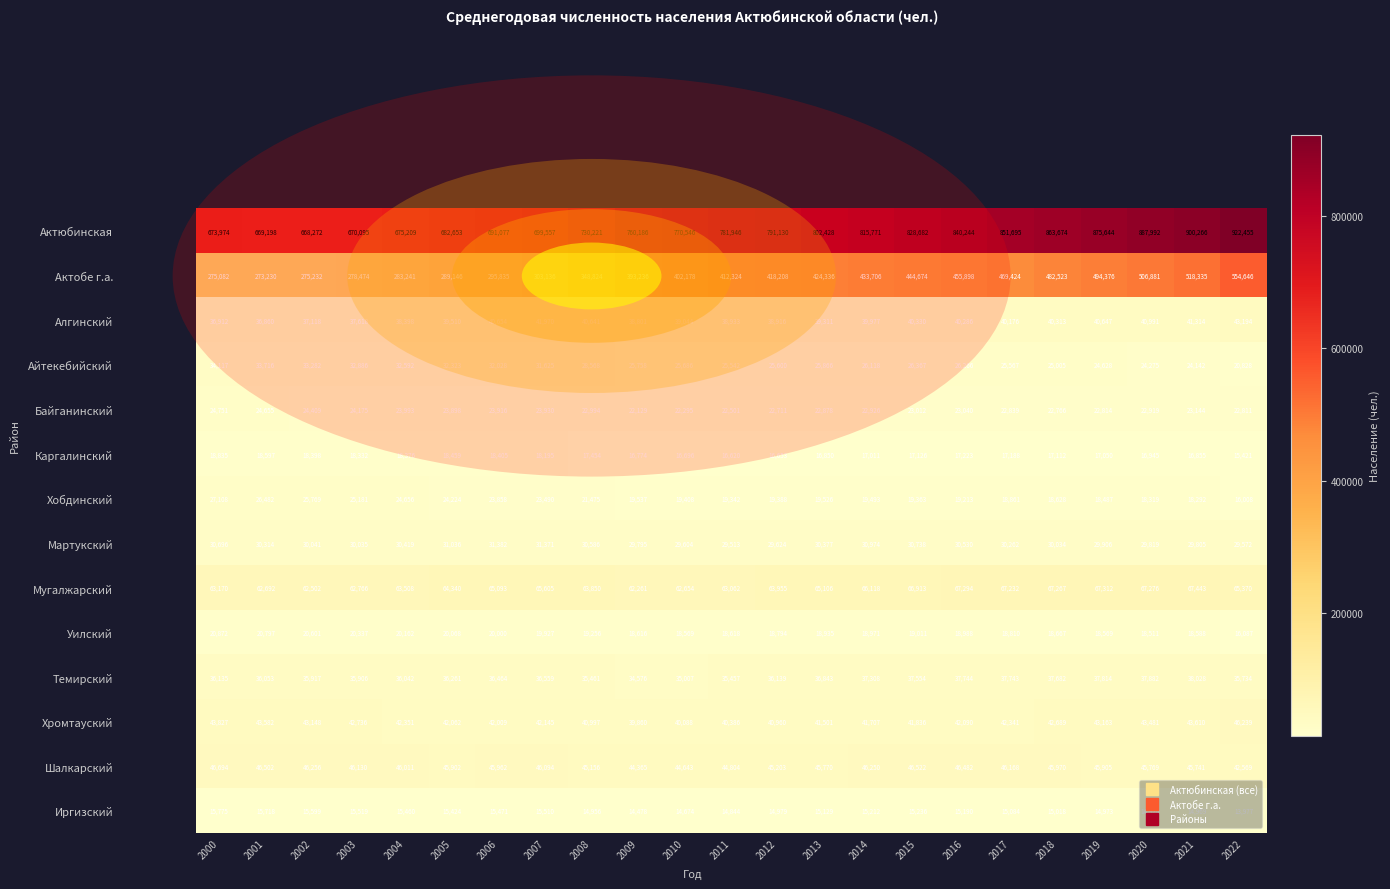

What is the spread (max minus min) of values at 2005?

667229